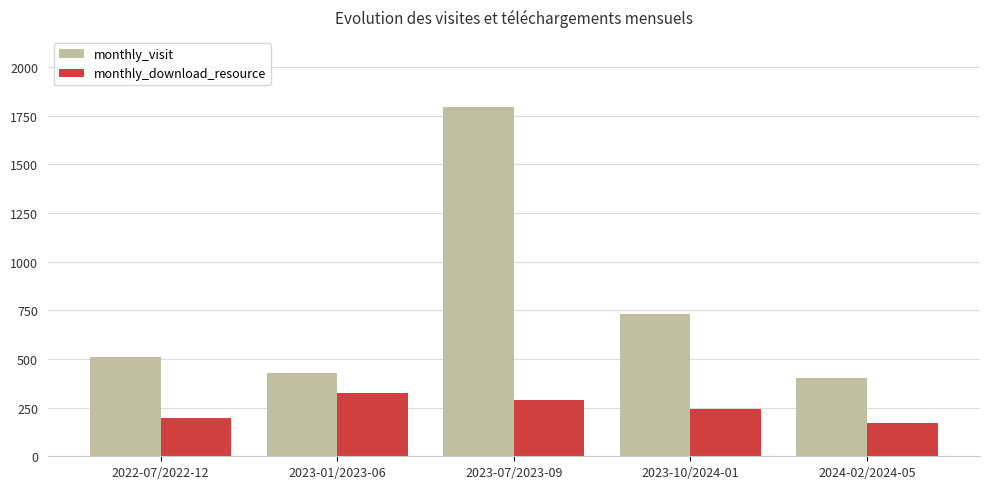

Count the number of categories in the chart.

5